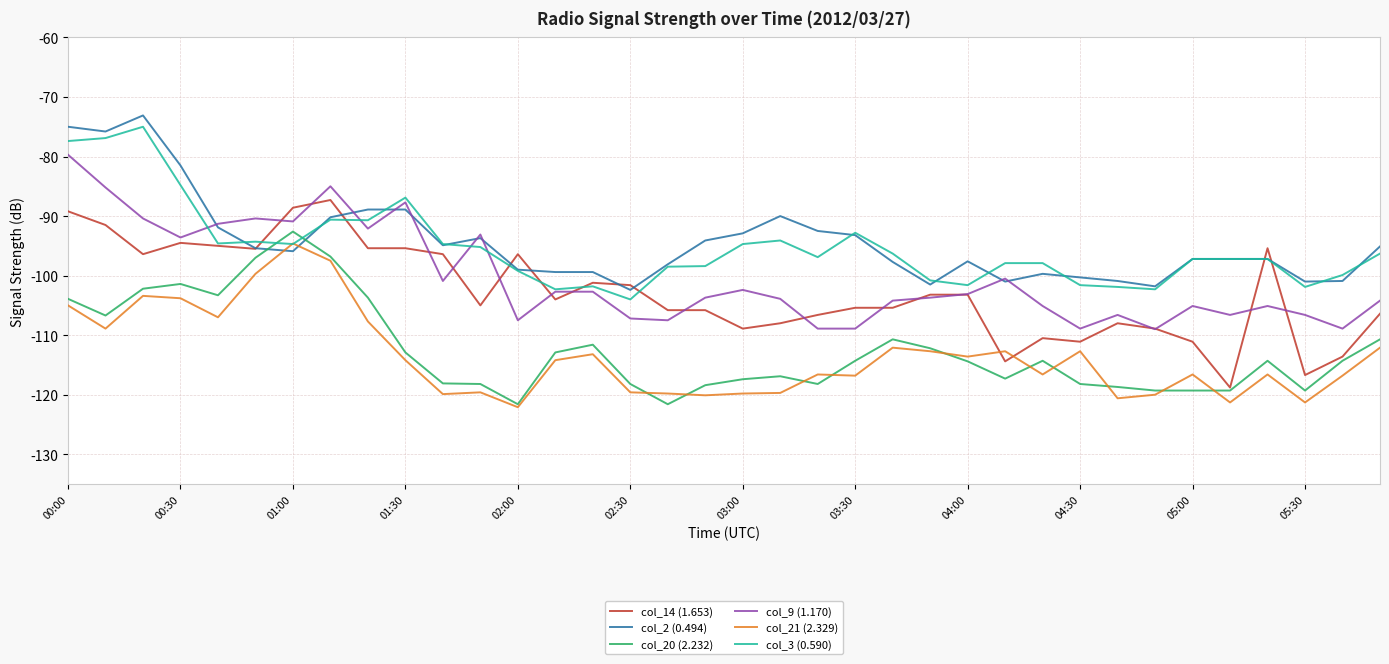

What are all the series names shown in the legend?

col_14 (1.653), col_2 (0.494), col_20 (2.232), col_9 (1.170), col_21 (2.329), col_3 (0.590)